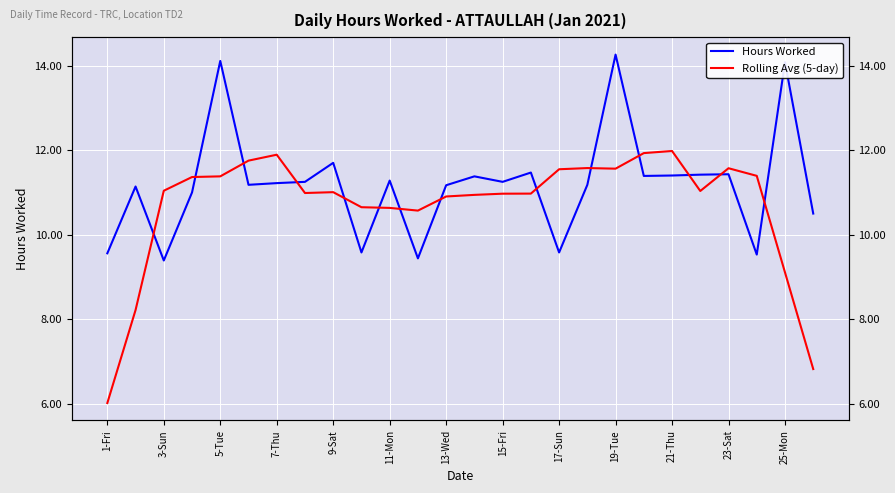

At 15-Fri, list the series in order from largest to smallest.

Hours Worked, Rolling Avg (5-day)